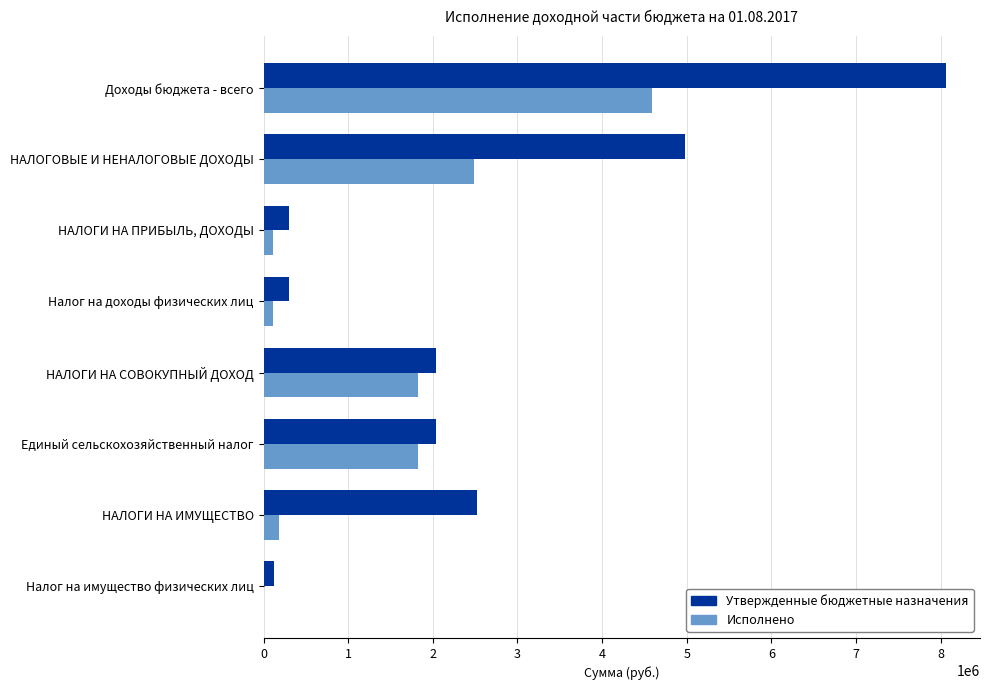

Which series has the largest total across all categories?

Утвержденные бюджетные назначения